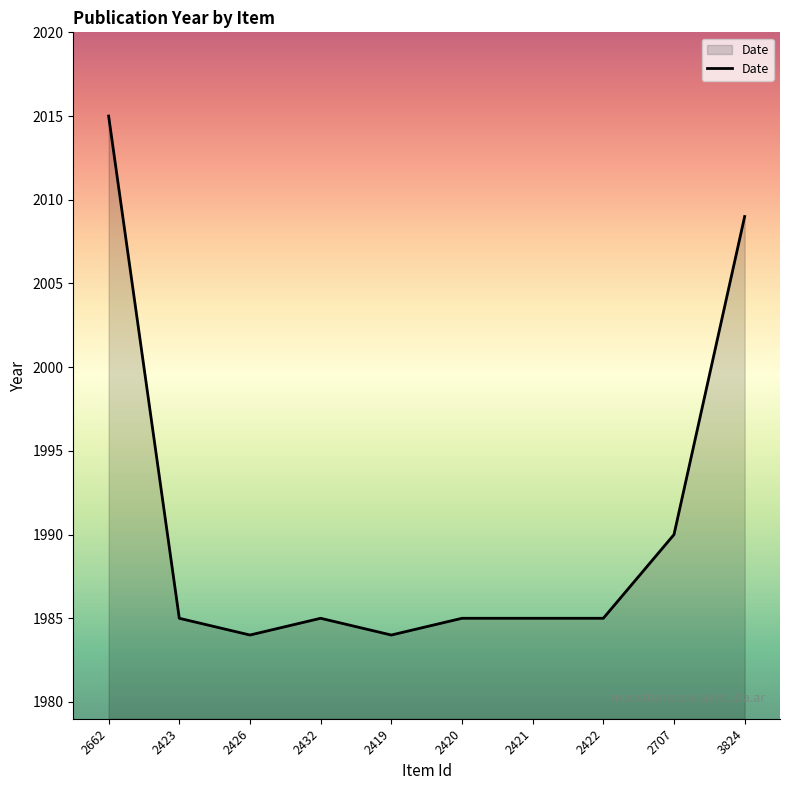

The value at 2662 is 3102. True or false?

False